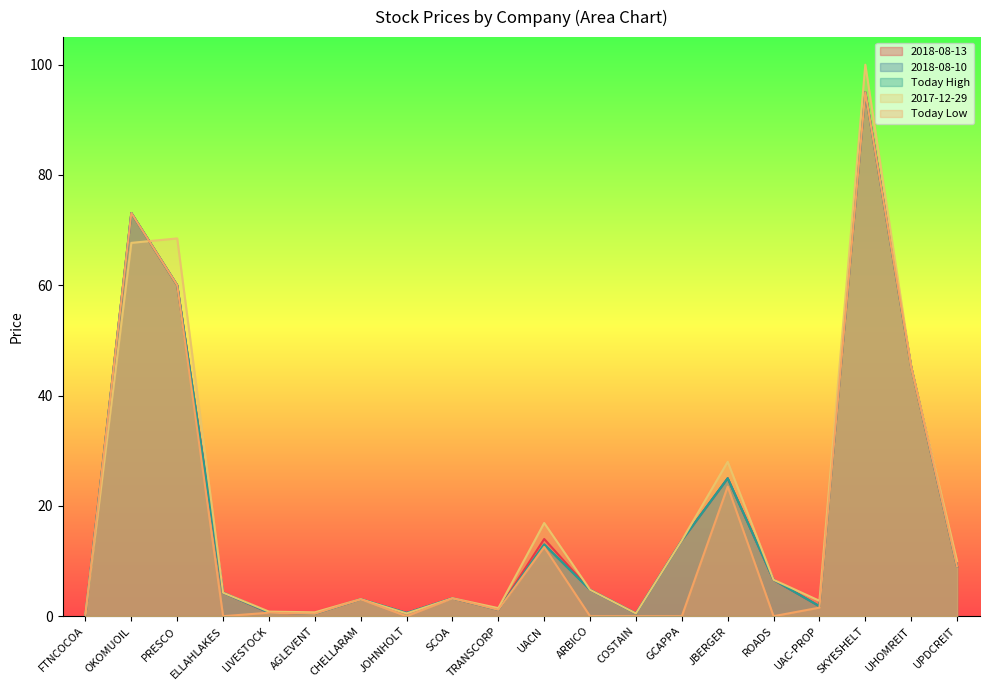

Rank the series by their maximum value, from highest to lowest.

2017-12-29, 2018-08-13, 2018-08-10, Today High, Today Low